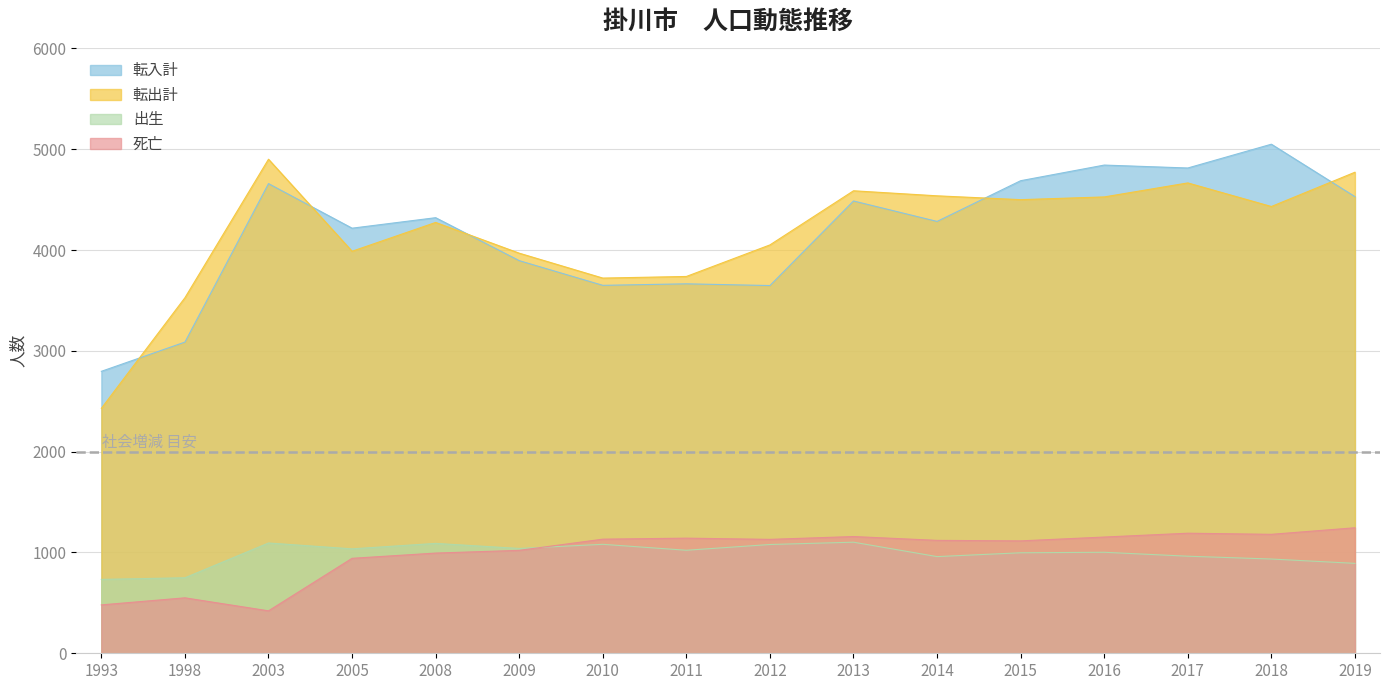

Reading right to left, transcribe all the data shown in this chart.

転入計: 2019=4530	2018=5050	2017=4814	2016=4843	2015=4688	2014=4284	2013=4487	2012=3648	2011=3665	2010=3650	2009=3895	2008=4321	2005=4217	2003=4659	1998=3087	1993=2797
転出計: 2019=4772	2018=4432	2017=4666	2016=4527	2015=4500	2014=4538	2013=4588	2012=4051	2011=3738	2010=3722	2009=3969	2008=4274	2005=3988	2003=4901	1998=3527	1993=2430
出生: 2019=892	2018=935	2017=963	2016=1002	2015=997	2014=959	2013=1102	2012=1079	2011=1022	2010=1081	2009=1040	2008=1090	2005=1036	2003=1094	1998=749	1993=733
死亡: 2019=1245	2018=1180	2017=1191	2016=1153	2015=1115	2014=1120	2013=1158	2012=1130	2011=1142	2010=1132	2009=1021	2008=994	2005=942	2003=421	1998=550	1993=480